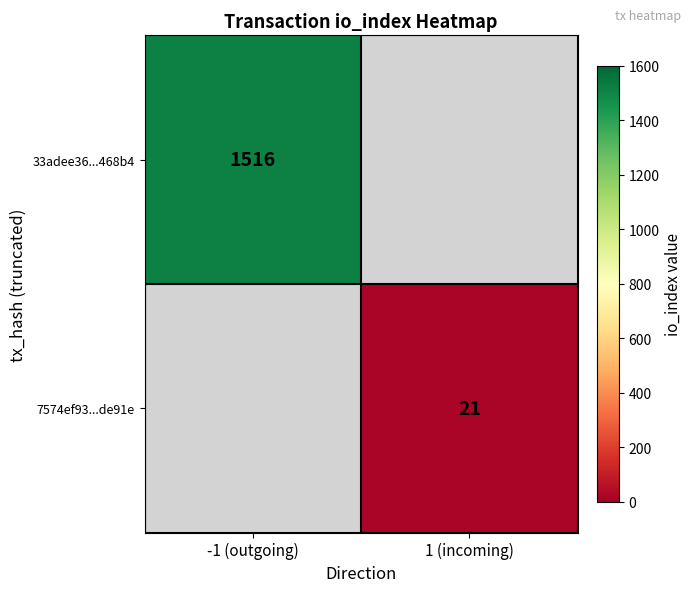

Is it true that 33adee36...468b4 equals 513 at -1 (outgoing)?

False